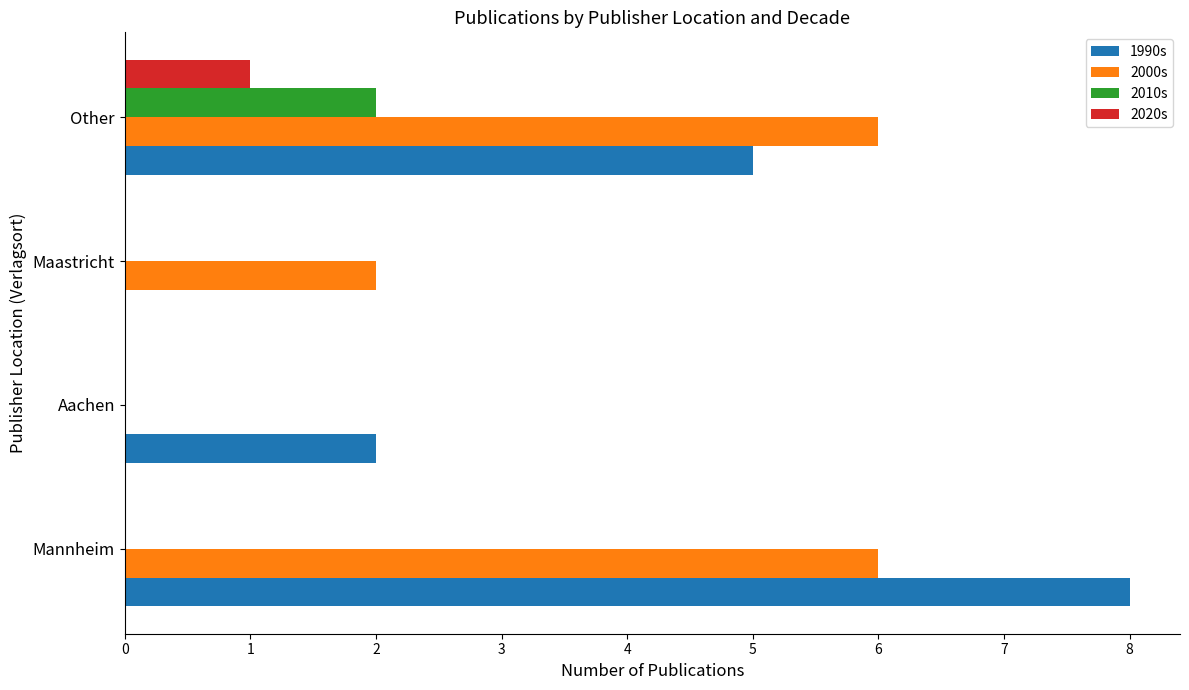

At which label is 2000s closest to 3?

Maastricht